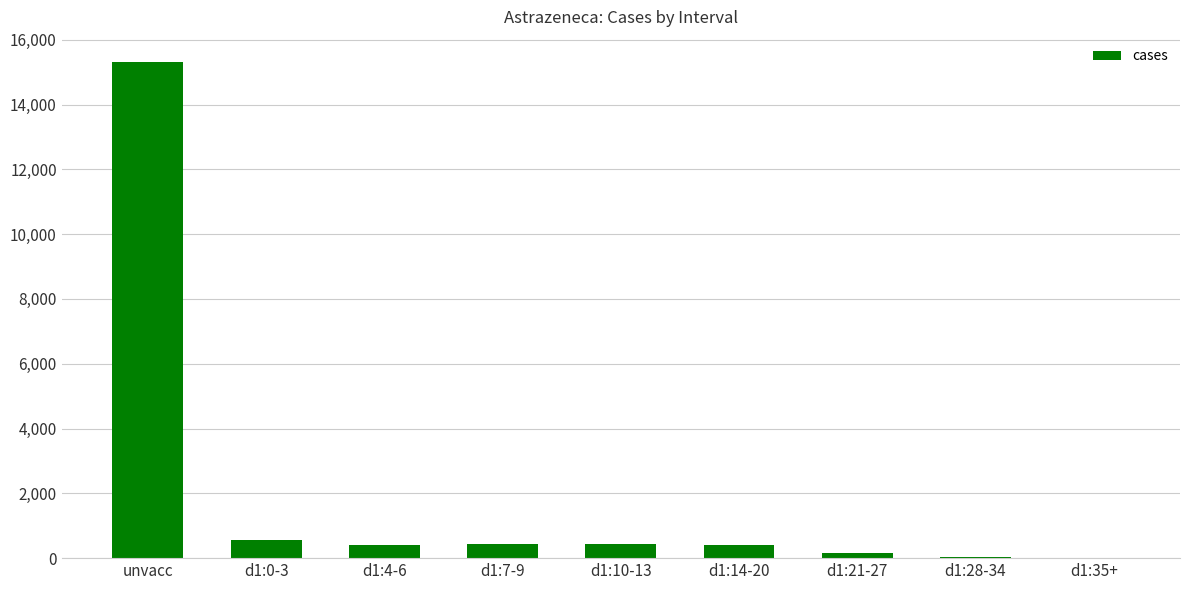

The value at unvacc is 22181. True or false?

False